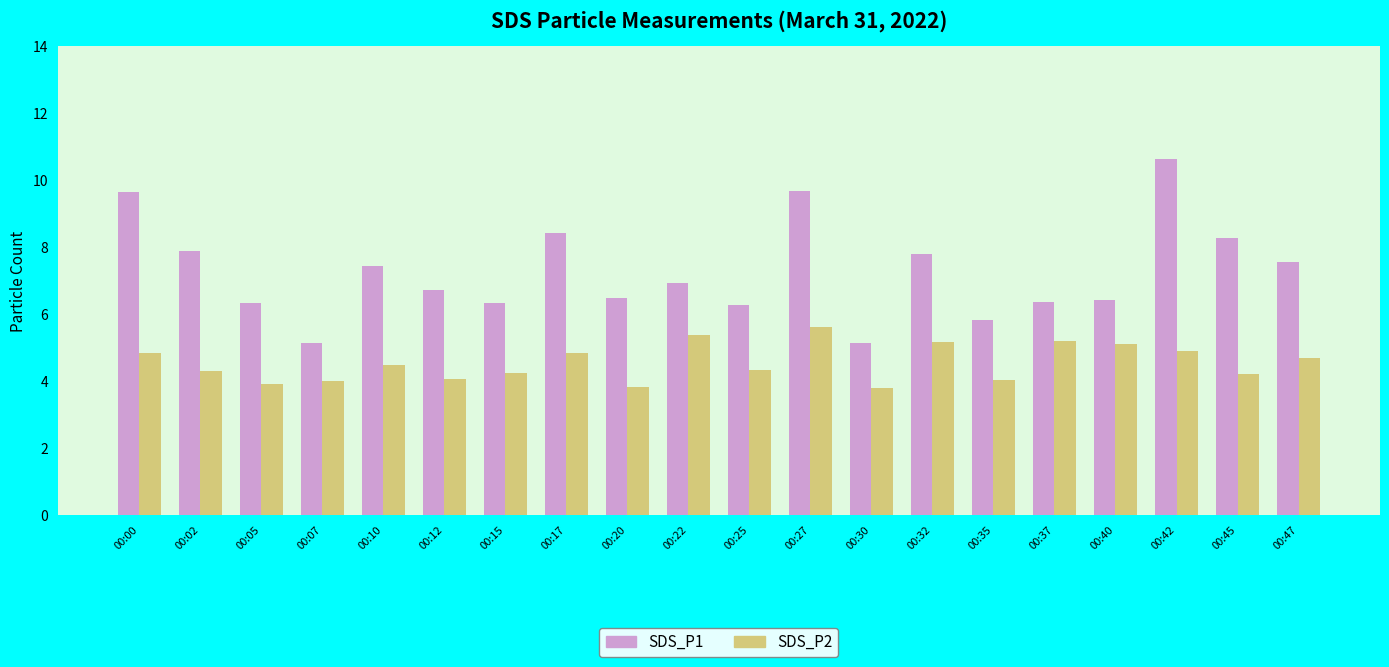

What is the difference between the maximum and minimum values in the SDS_P1 series?

5.5